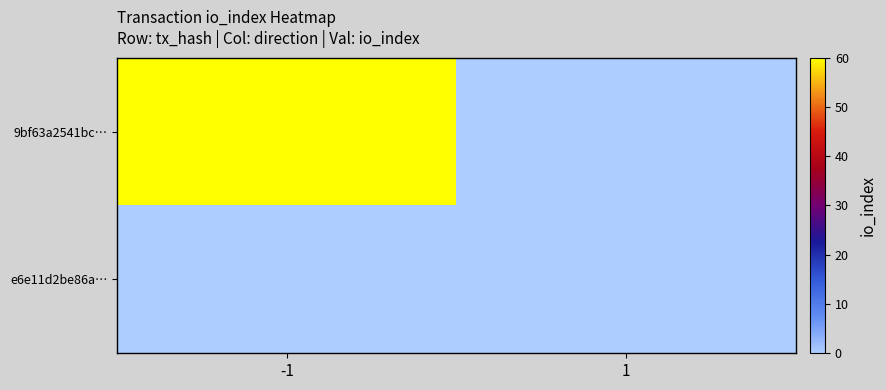

Between -1 and 1, which is larger?

-1